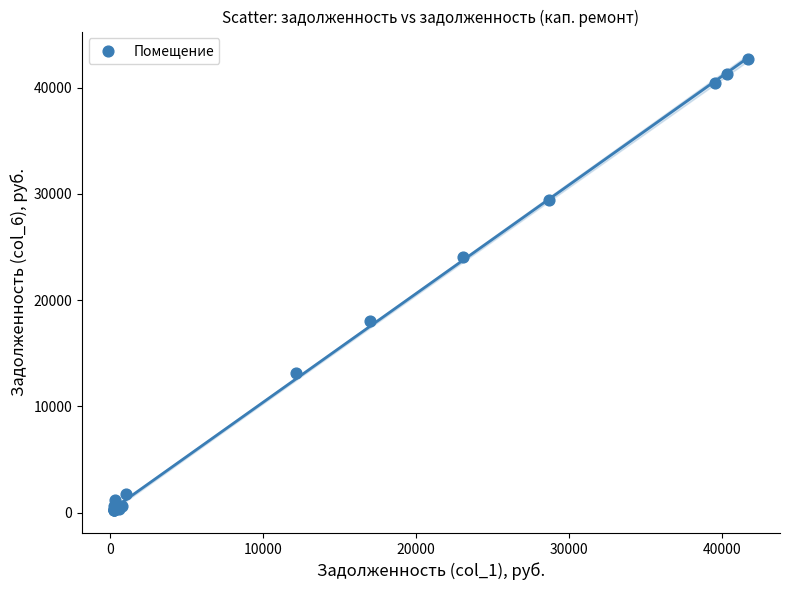

What Y value in the scatter plot is closest to 21452?

24062.0